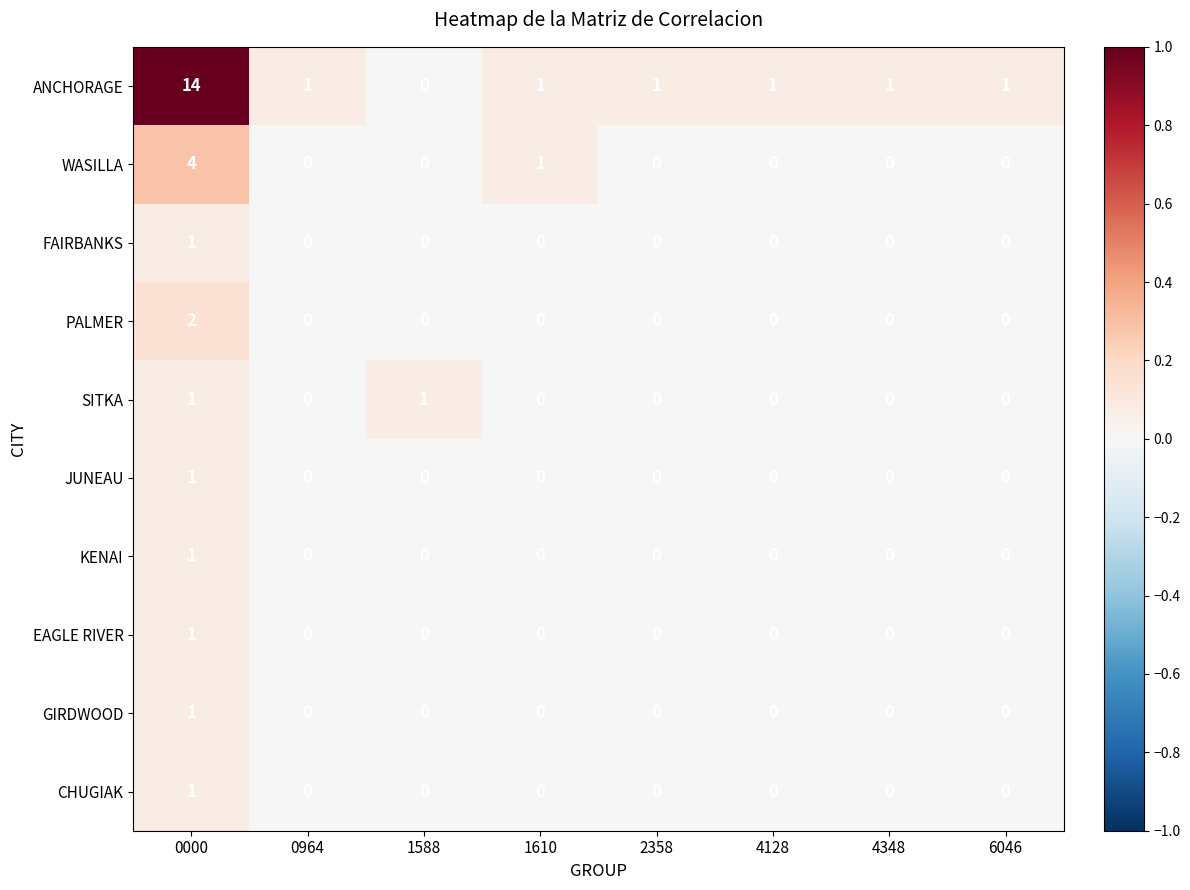

Which series has the largest total across all categories?

ANCHORAGE